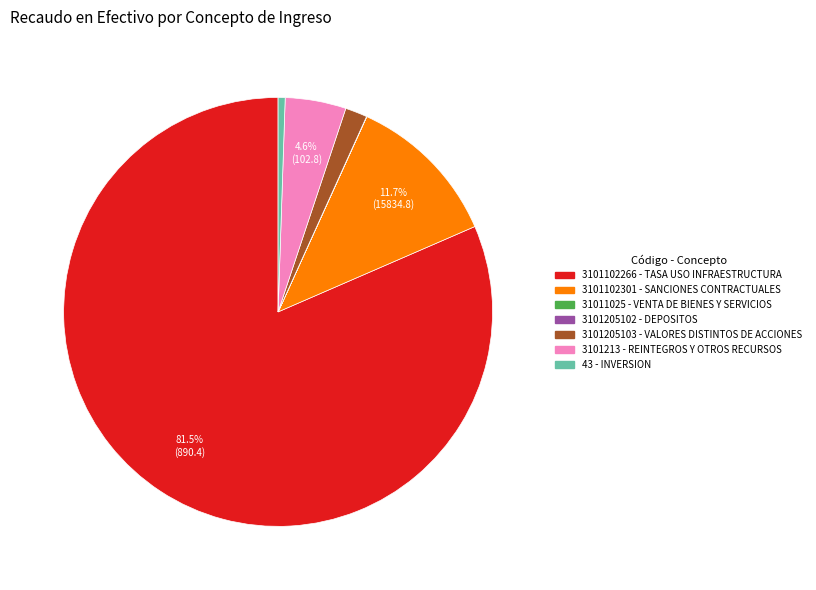

Is there a majority slice in this chart?

Yes